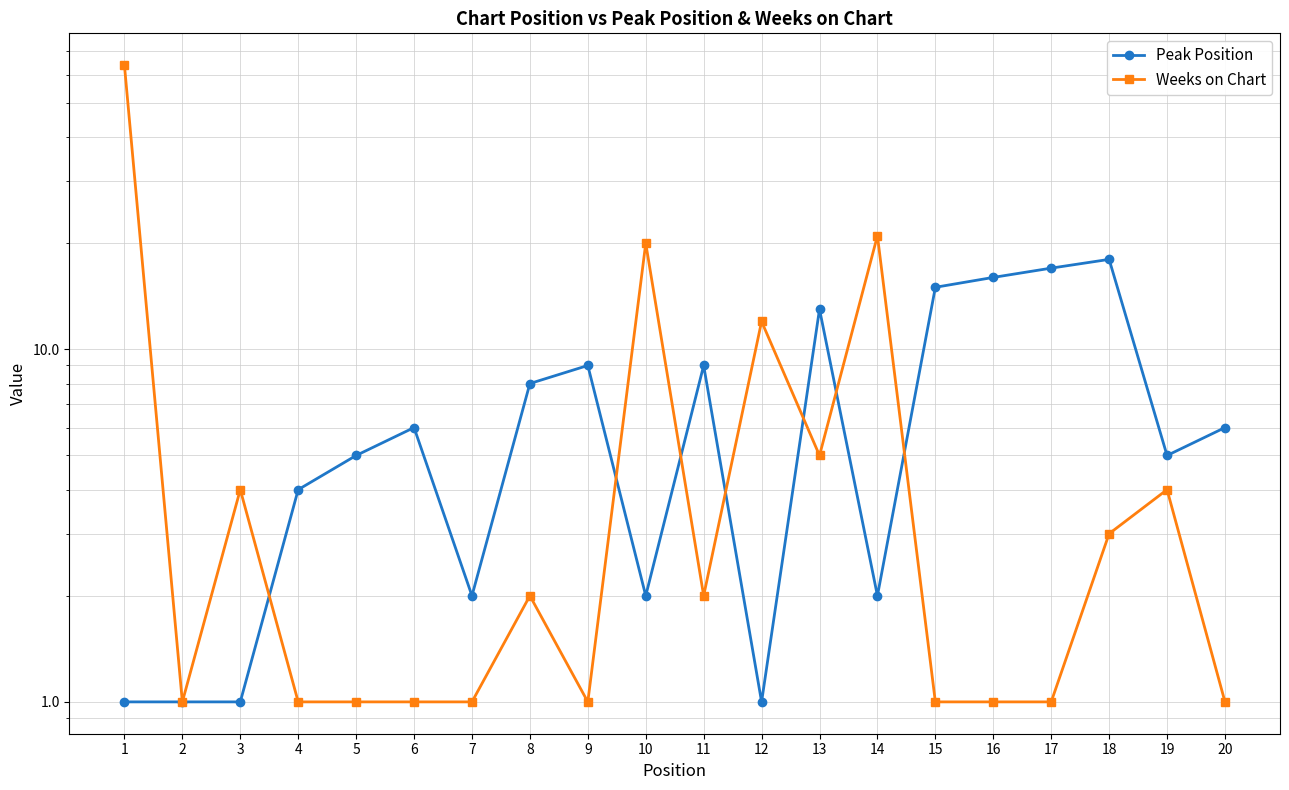

At which category does Peak Position reach its first local valley?

7